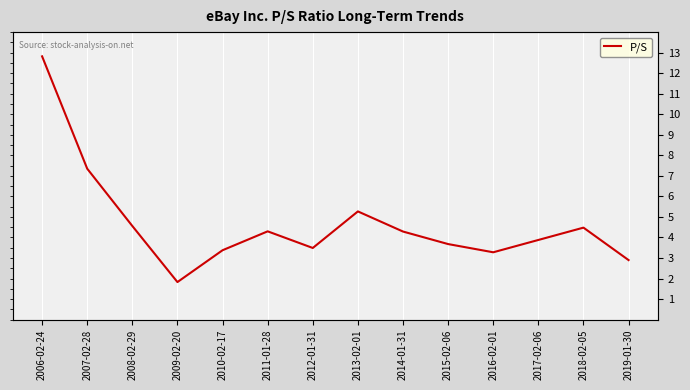

Is this an area chart (filled region under the line)?

No